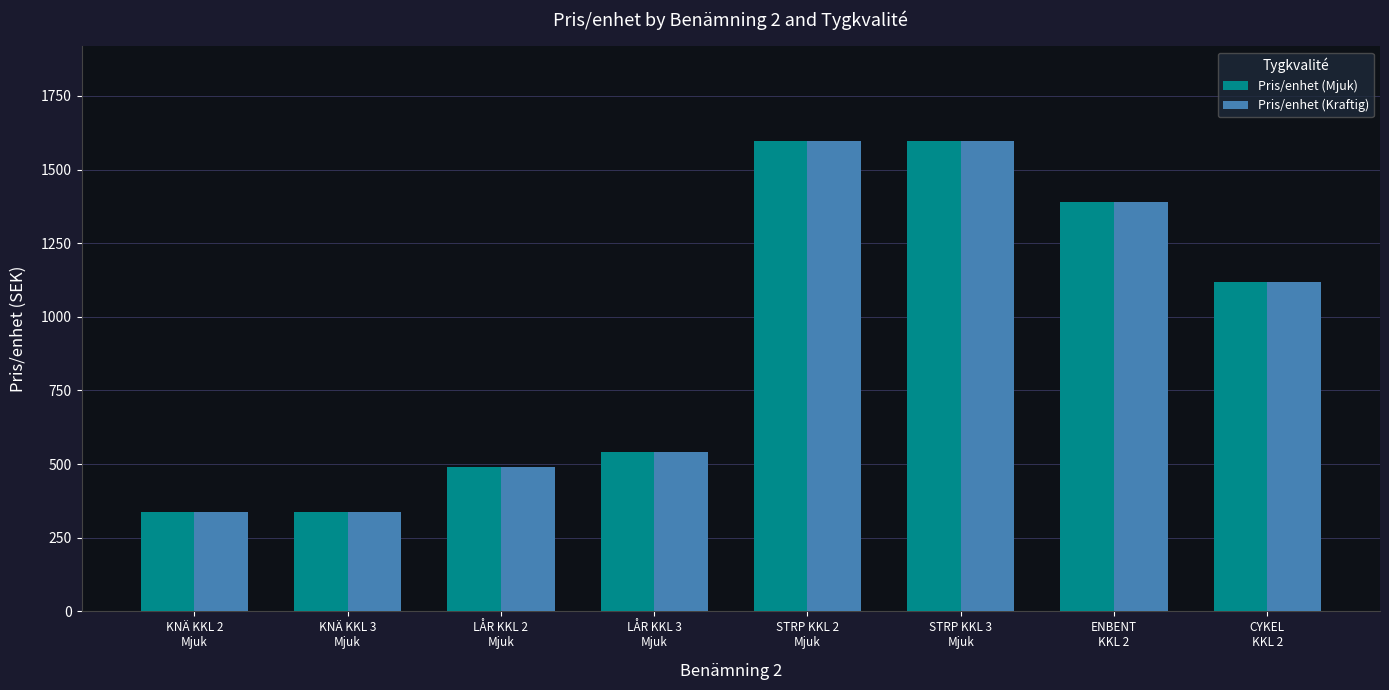

Reading left to right, list all the values displayed in this chart.

Pris/enhet (Mjuk): 338	338	490	540	1598	1598	1390	1119
Pris/enhet (Kraftig): 338	338	490	540	1598	1598	1390	1119